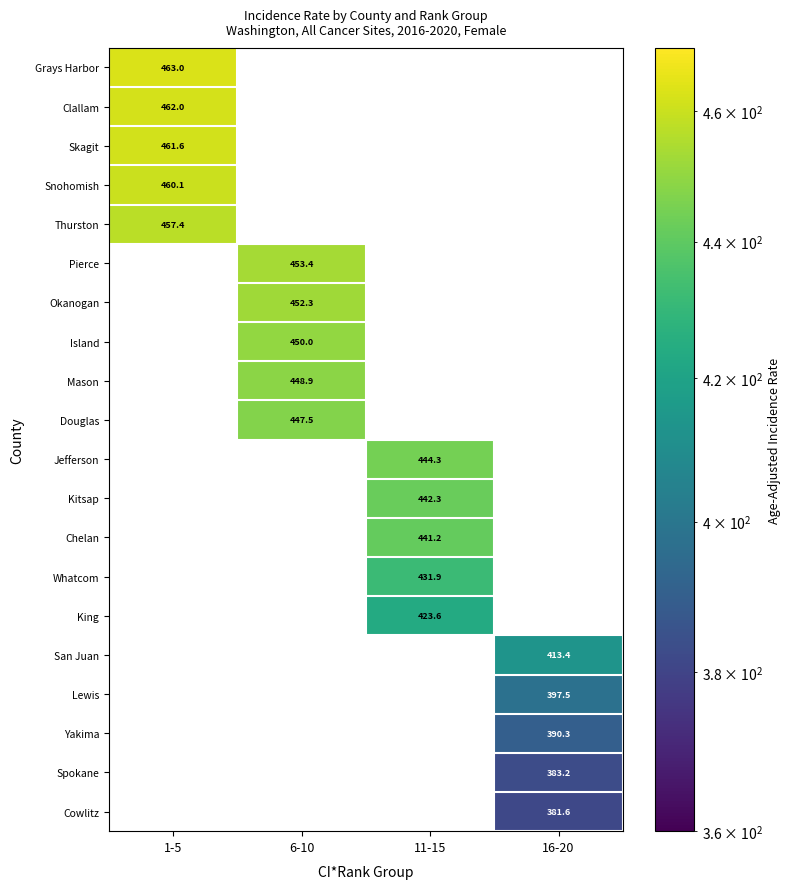

The value of Jefferson at 11-15 is 184.6. True or false?

False